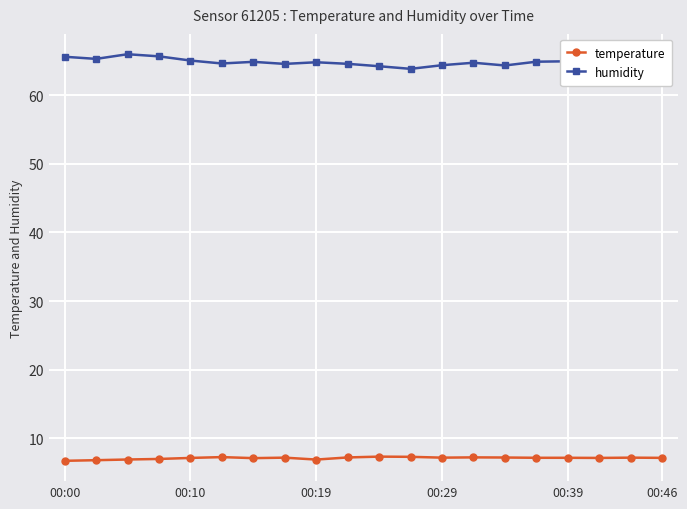

What is the average value of the temperature series?

7.1